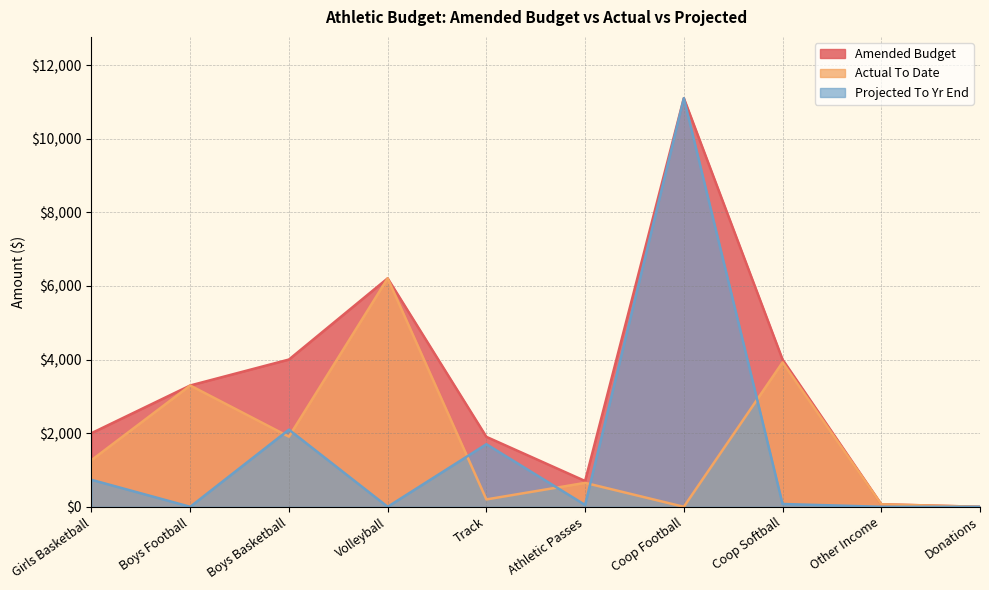

How many values in the Amended Budget series exceed 3295?

4